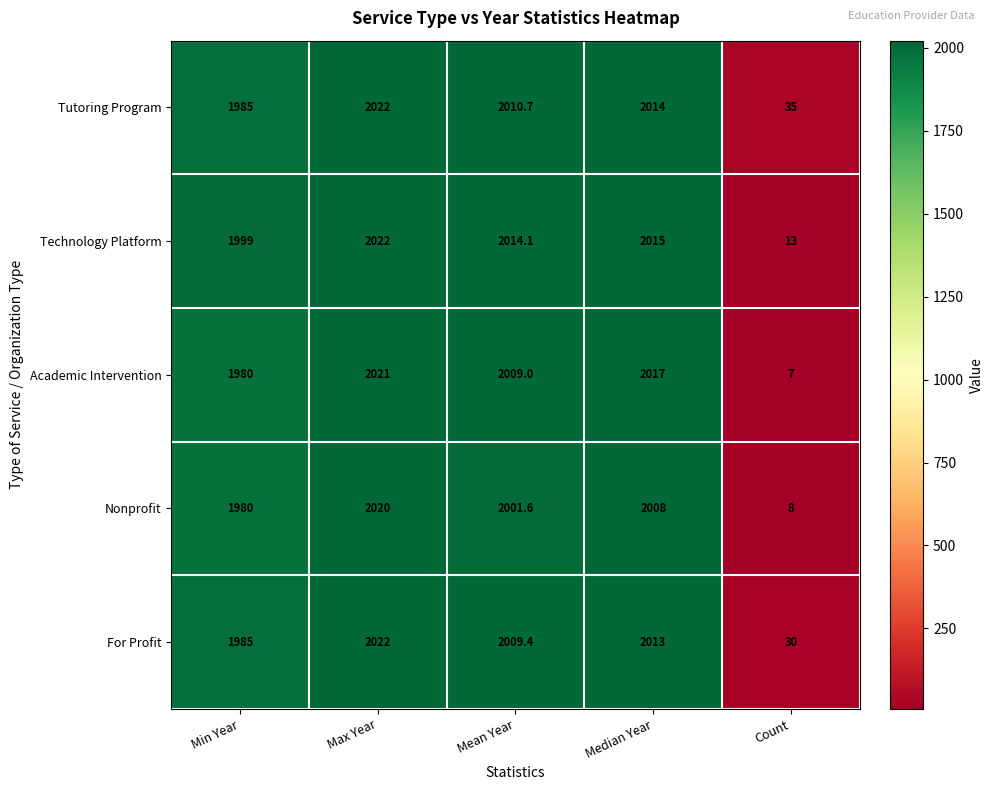

True or false: For Profit has a value of 2013.0 at Median Year.

True